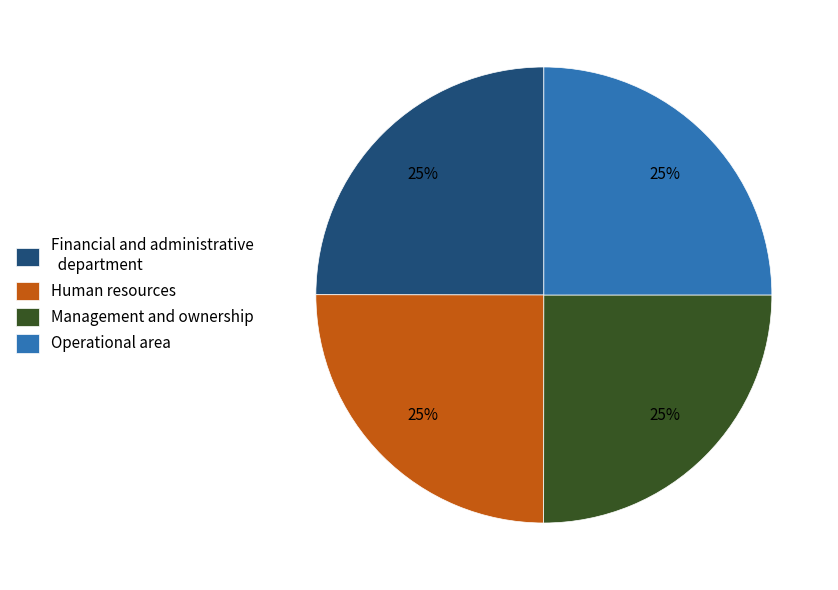

What percentage is the Human resources slice, to the nearest percent?

25%